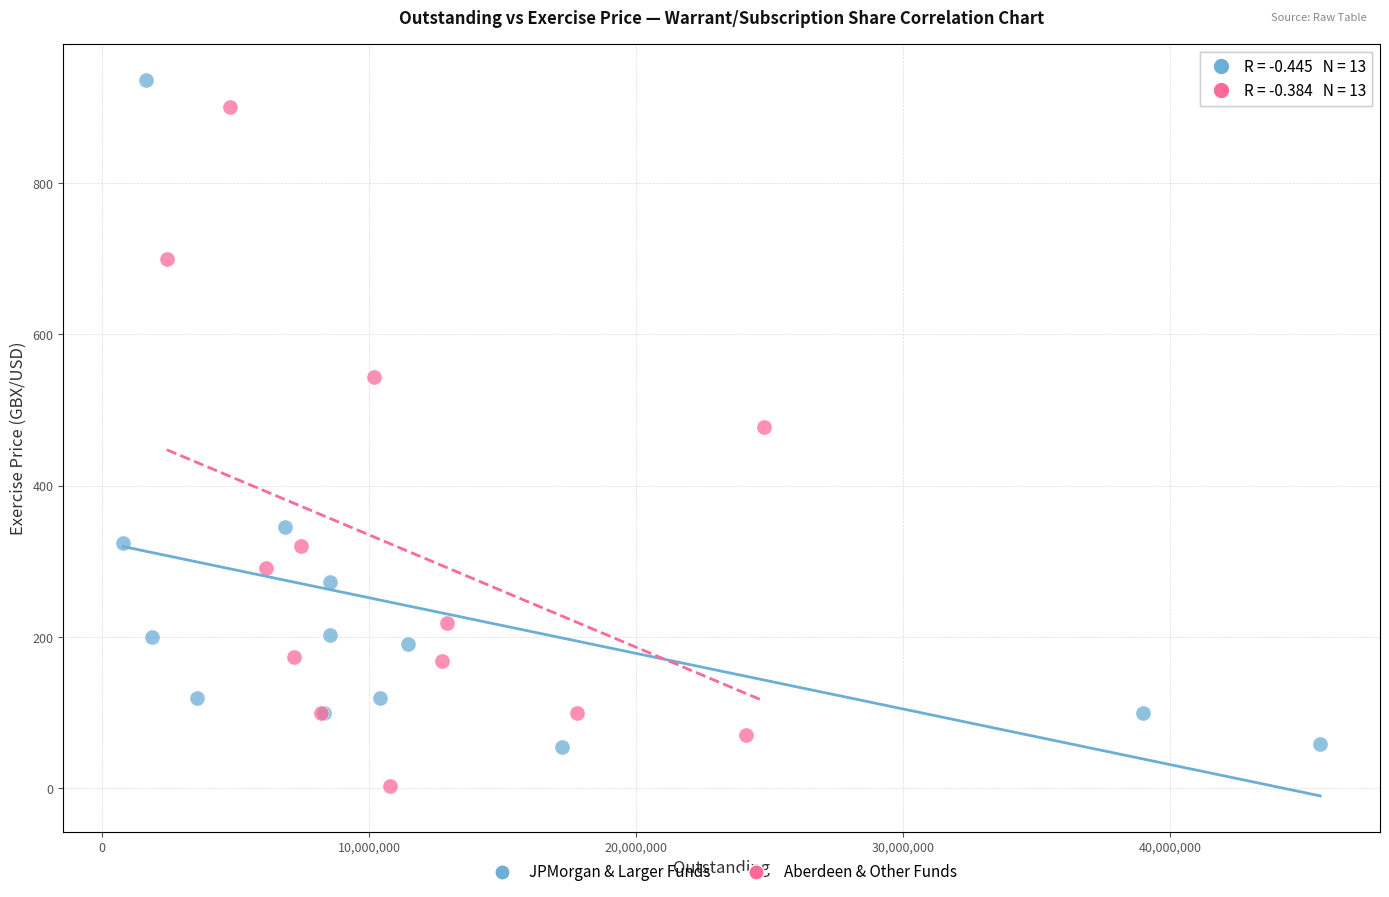

Which series contains the lowest Y value?

Aberdeen & Other Funds